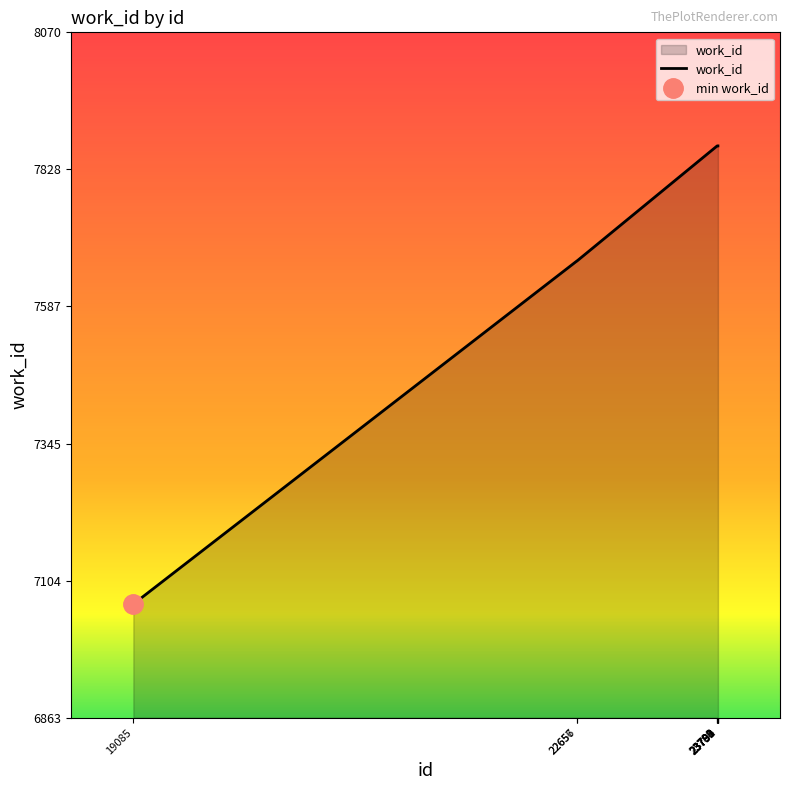

What is the difference between the maximum and minimum values?

807